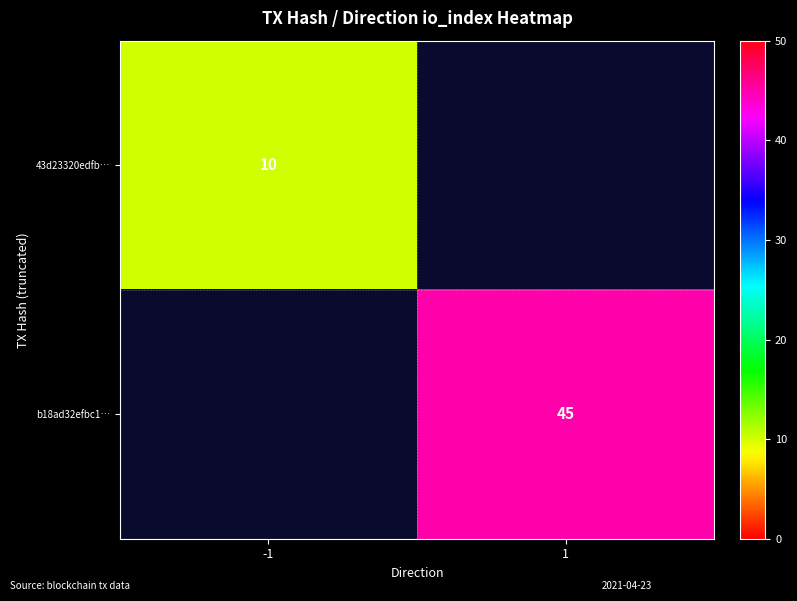

What is the minimum value shown in the chart?

10.0